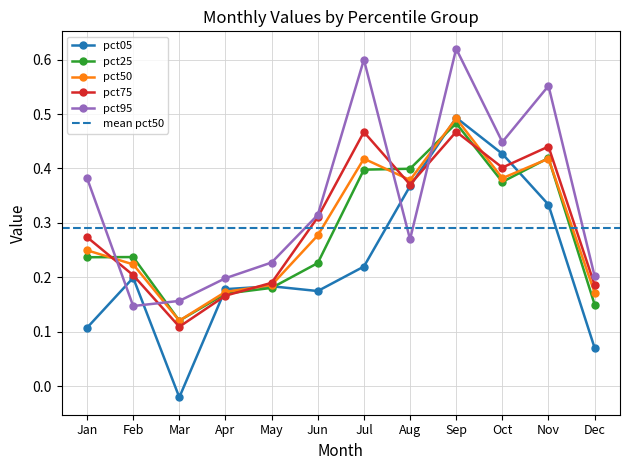

Where is the first local maximum for pct75?

Jul